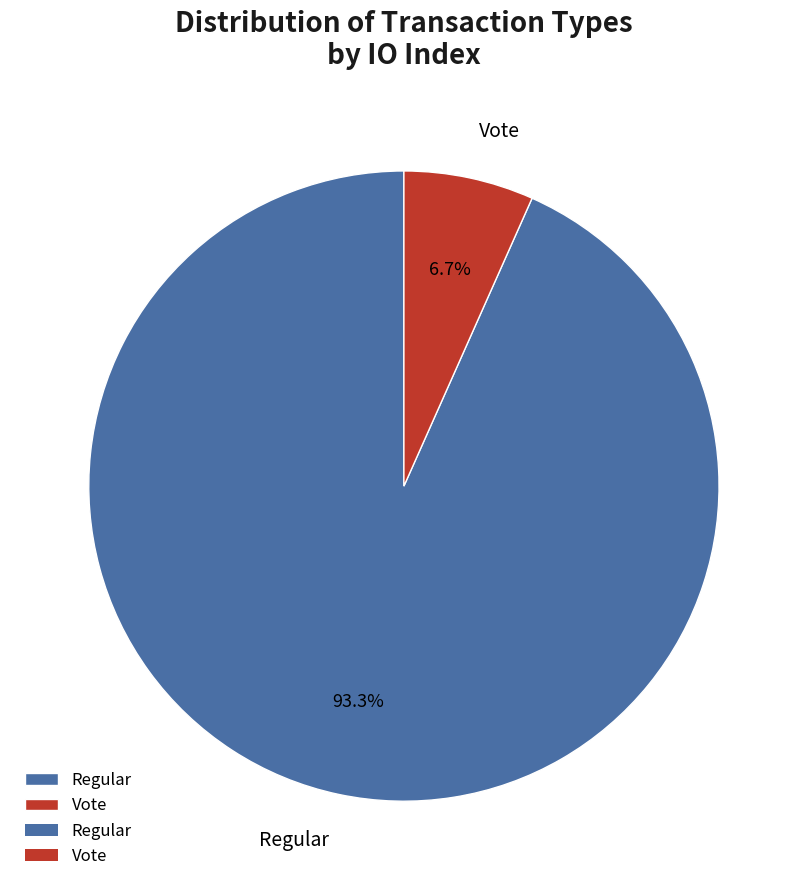

Which category has the biggest portion of the pie?

Regular